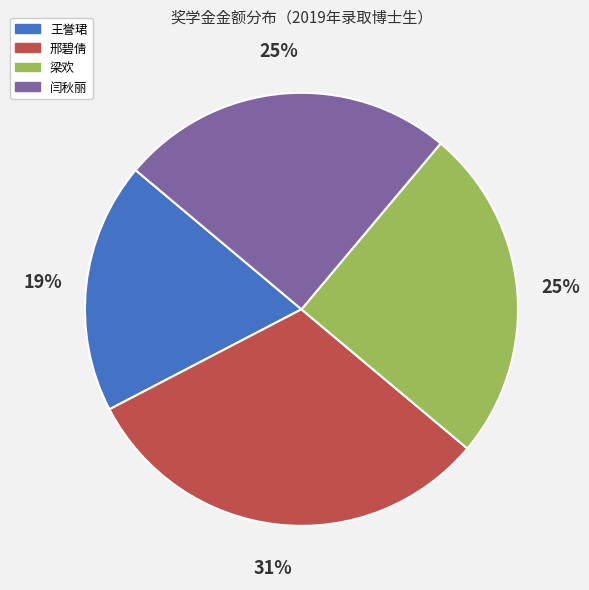

Count the number of slices in the pie.

4